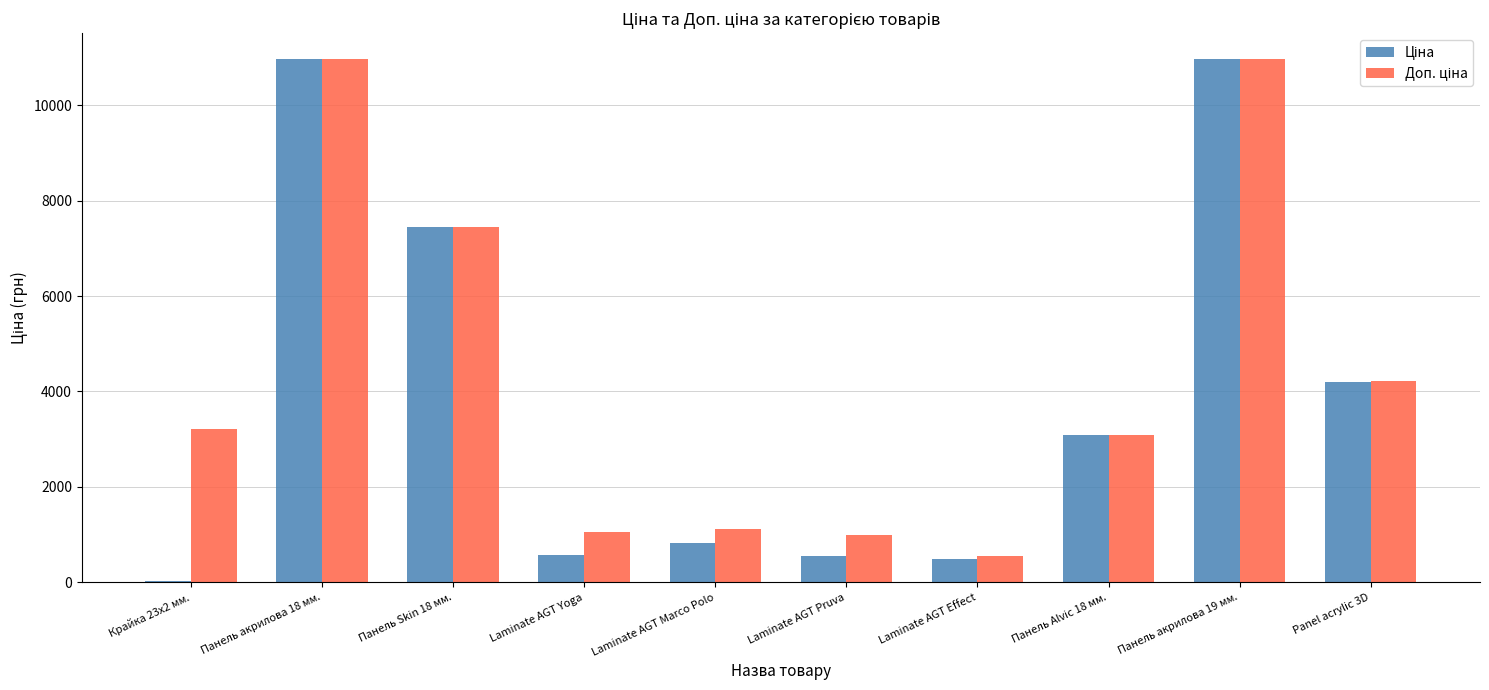

What is the total value across all series at Laminate AGT Marco Polo?

1958.2